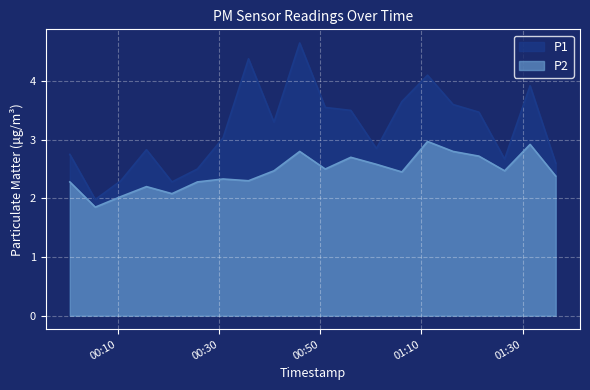

What is the difference between the maximum and minimum values in the P1 series?

2.7